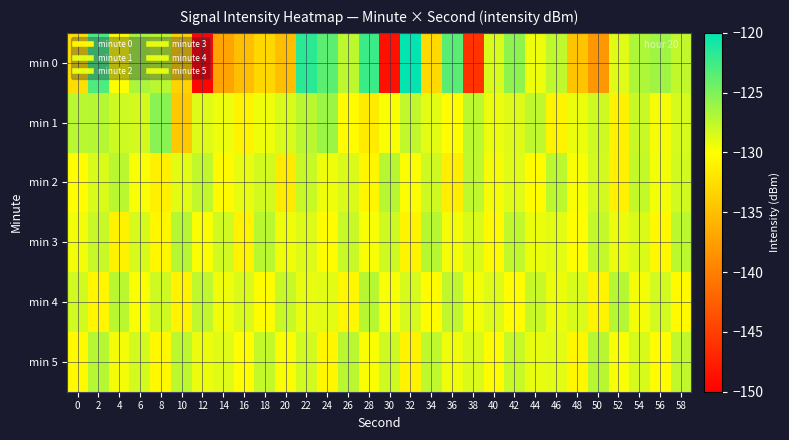

At 50, list the series in order from largest to smallest.

min 5, min 3, min 1, min 2, min 4, min 0